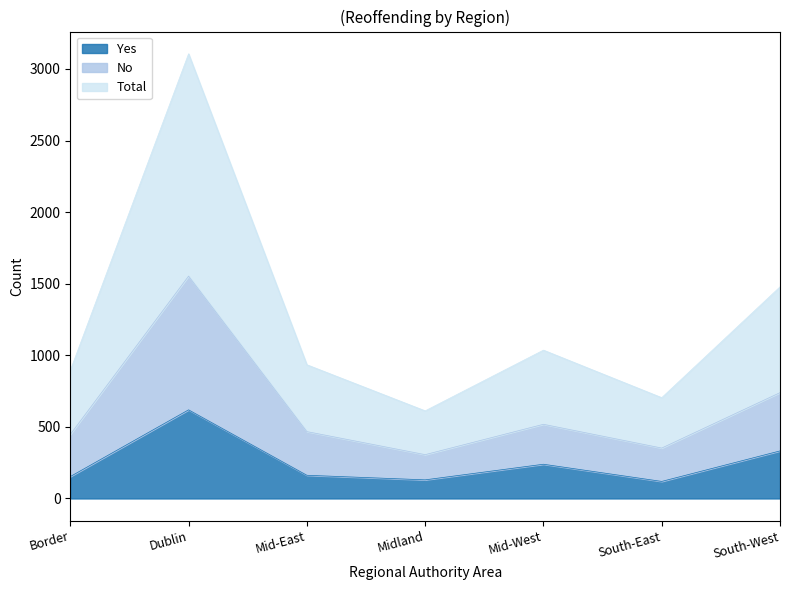

At which label does No reach its minimum?

Midland